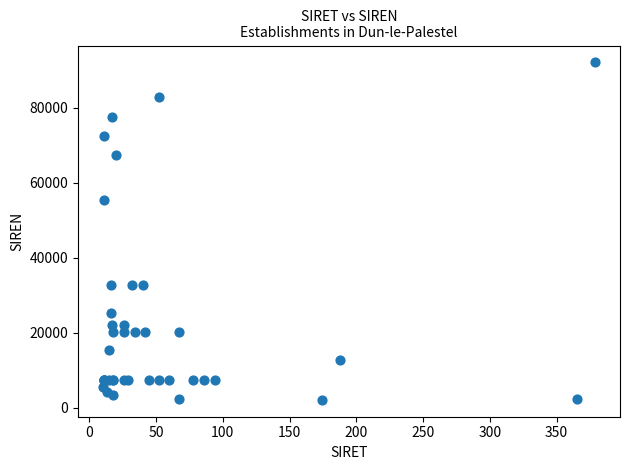

What Y value in the scatter plot is closest to 47138?

55517